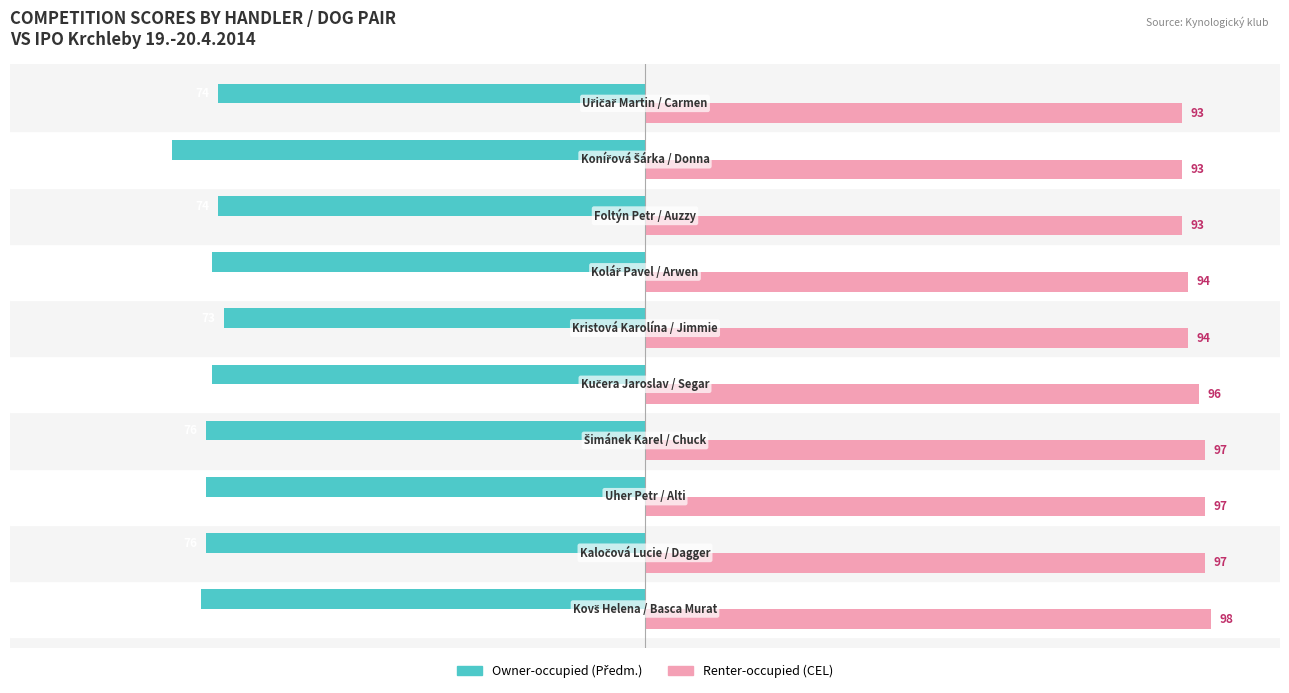

What is the sum of all Renter-occupied (CEL) values?

952